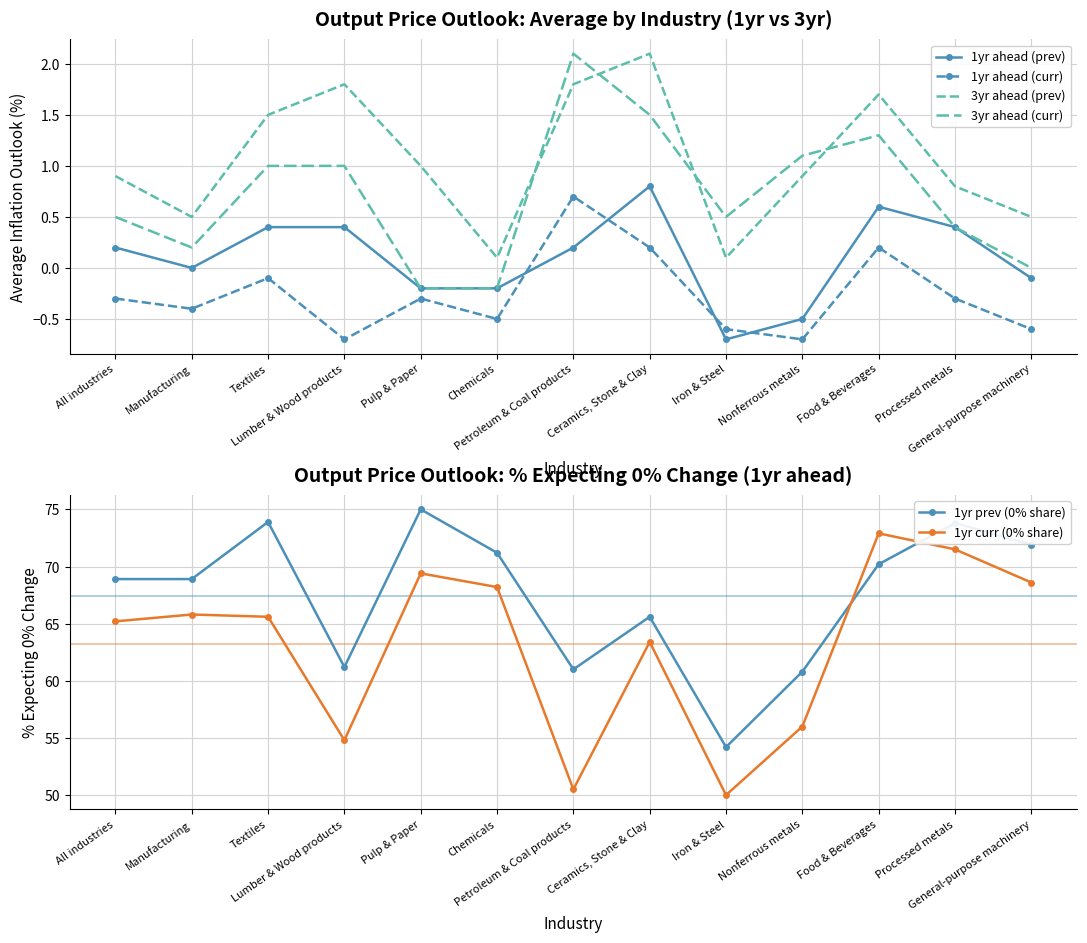

At which category does 1yr curr (0% share) reach its first local peak?

Manufacturing